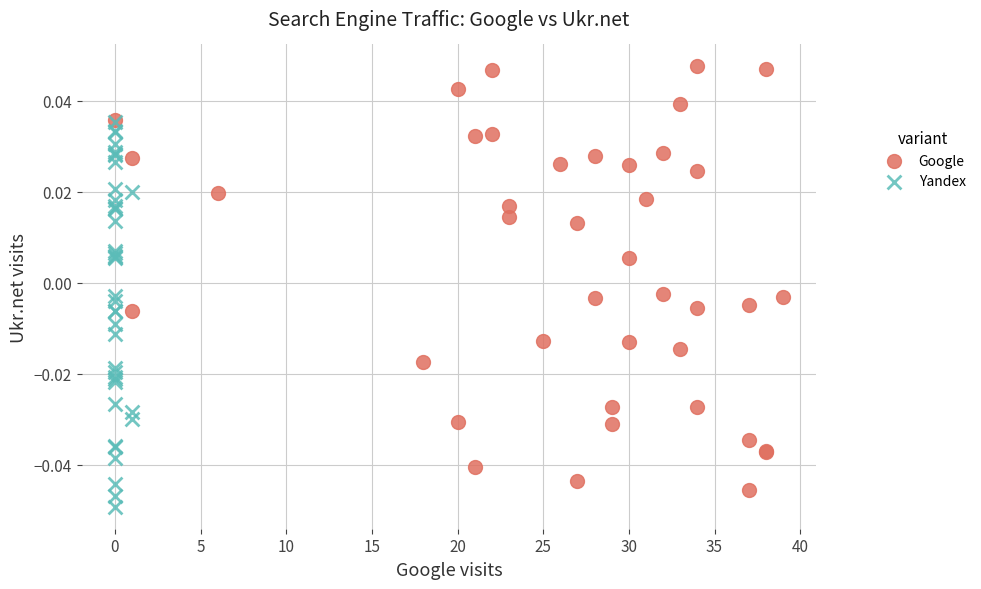

Which series has the largest Y range (max minus min)?

Google